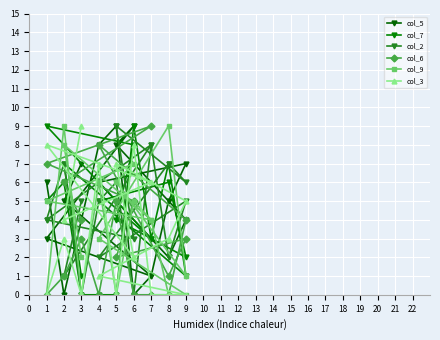

Where does the col_9 series first go above 4?

2